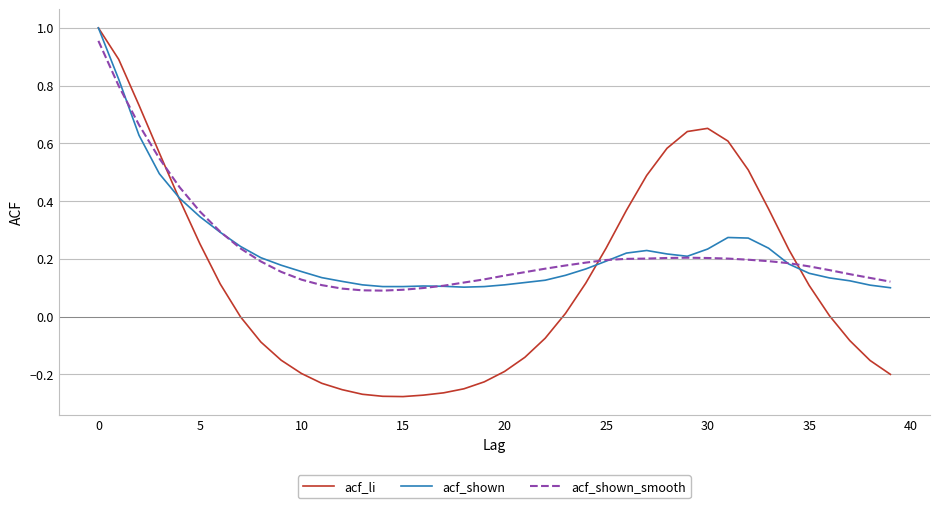

Which series has the widest spread of values?

acf_li